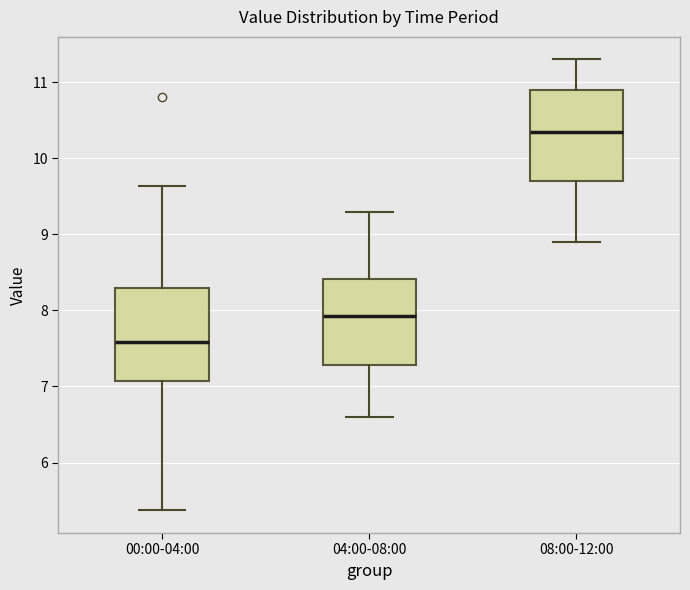

Which box has the highest median line?

08:00-12:00